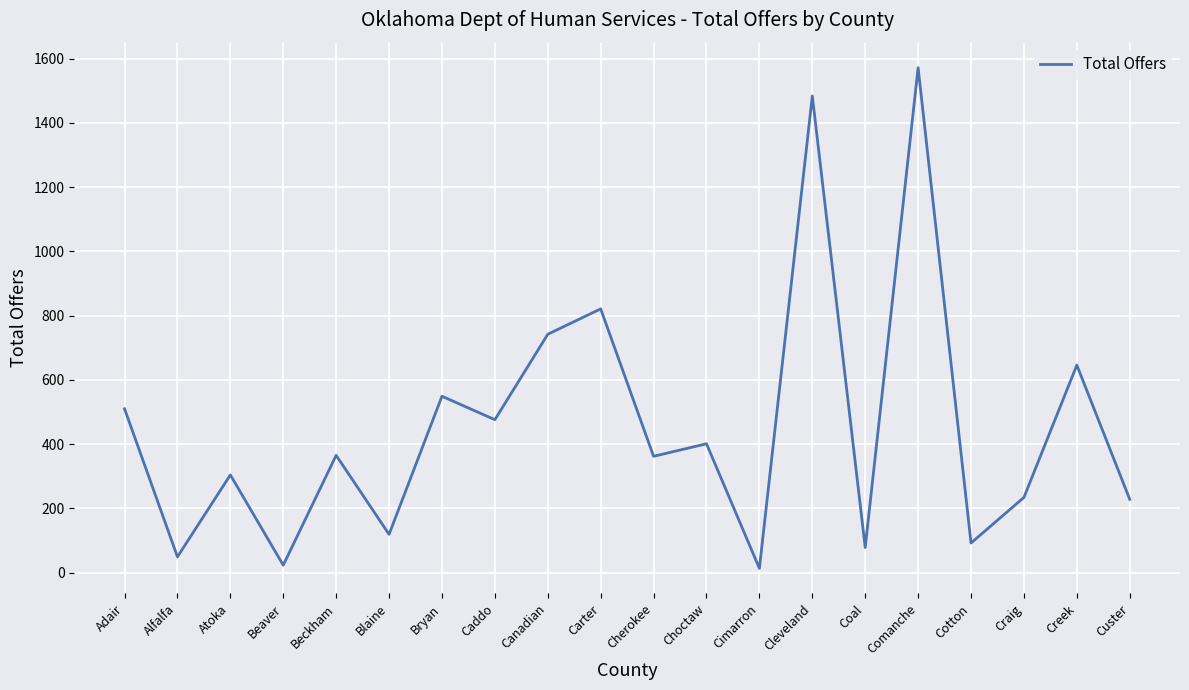

Which label corresponds to the largest value in the chart?

Comanche